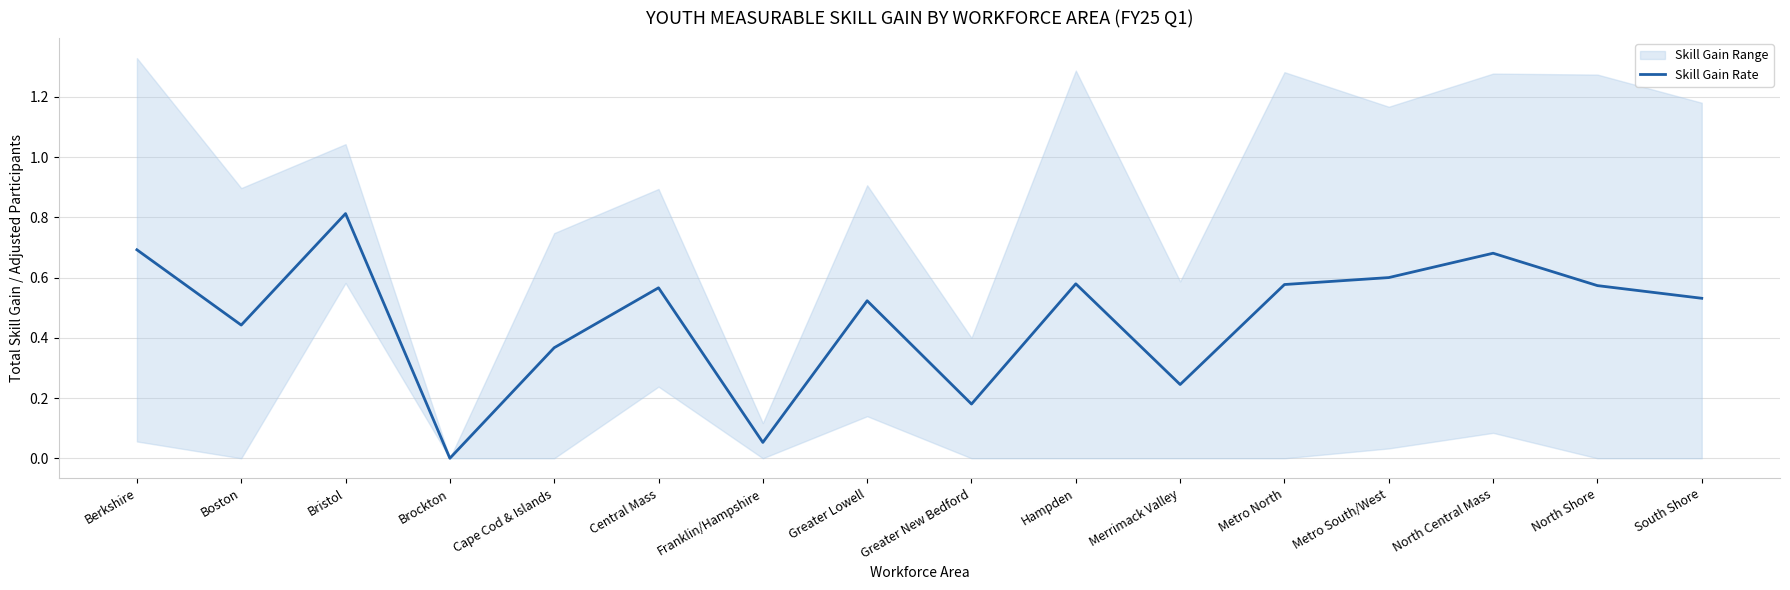

Rank the categories by value from lowest to highest.

Brockton, Franklin/Hampshire, Greater New Bedford, Merrimack Valley, Cape Cod & Islands, Boston, Greater Lowell, South Shore, Central Mass, North Shore, Metro North, Hampden, Metro South/West, North Central Mass, Berkshire, Bristol